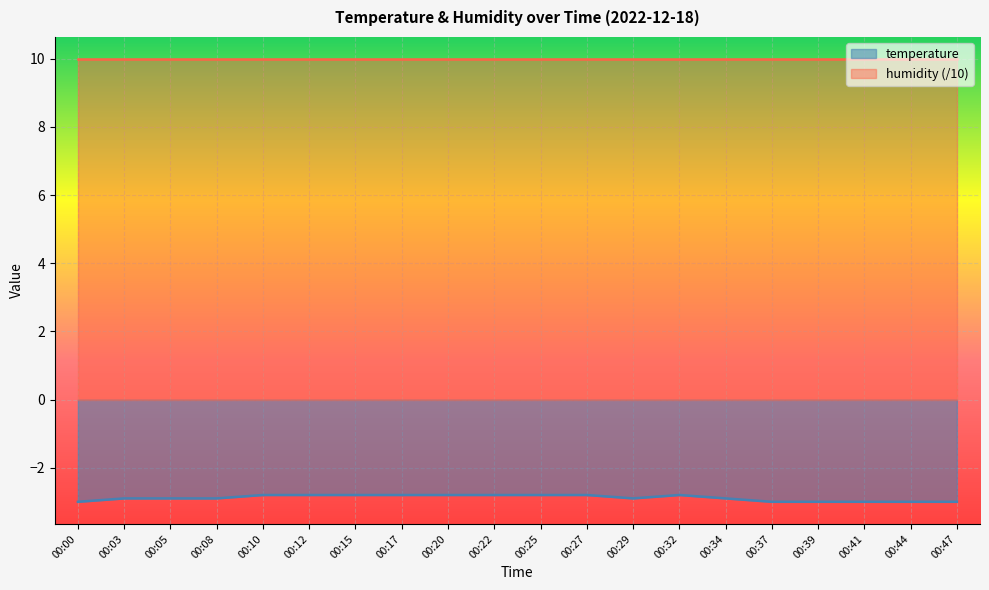

Count the number of categories in the chart.

20